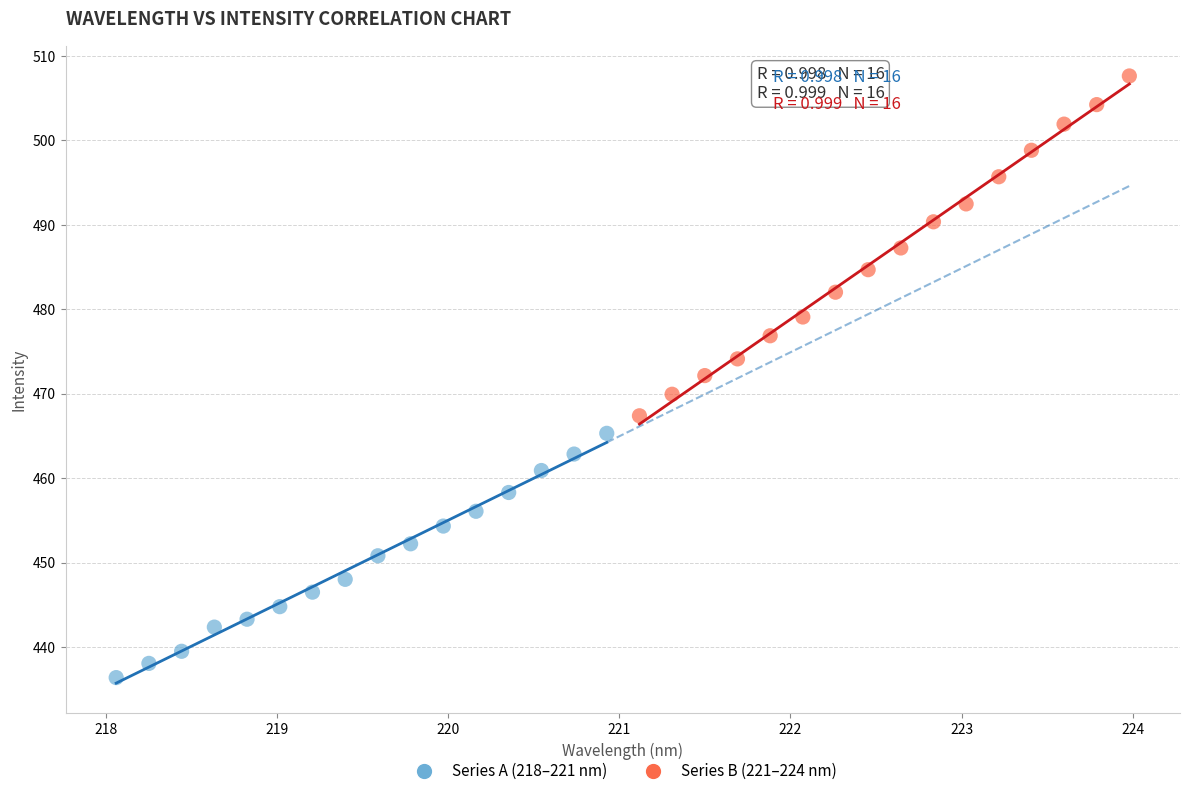

What are all the series names shown in the legend?

Series A (218–221 nm), Series B (221–224 nm)